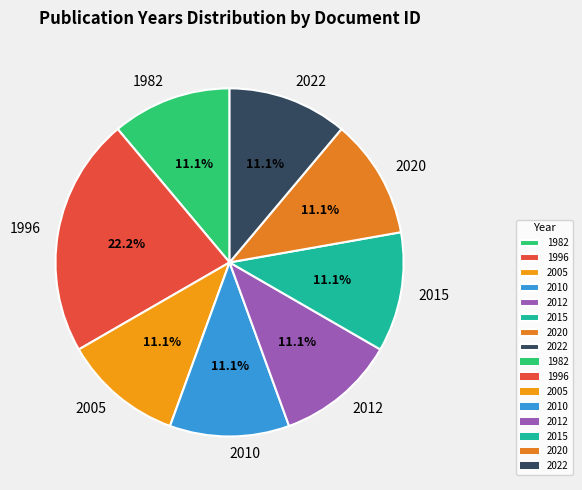

Approximately how many times larger is the value at 2012 compared to 1982?

1.0